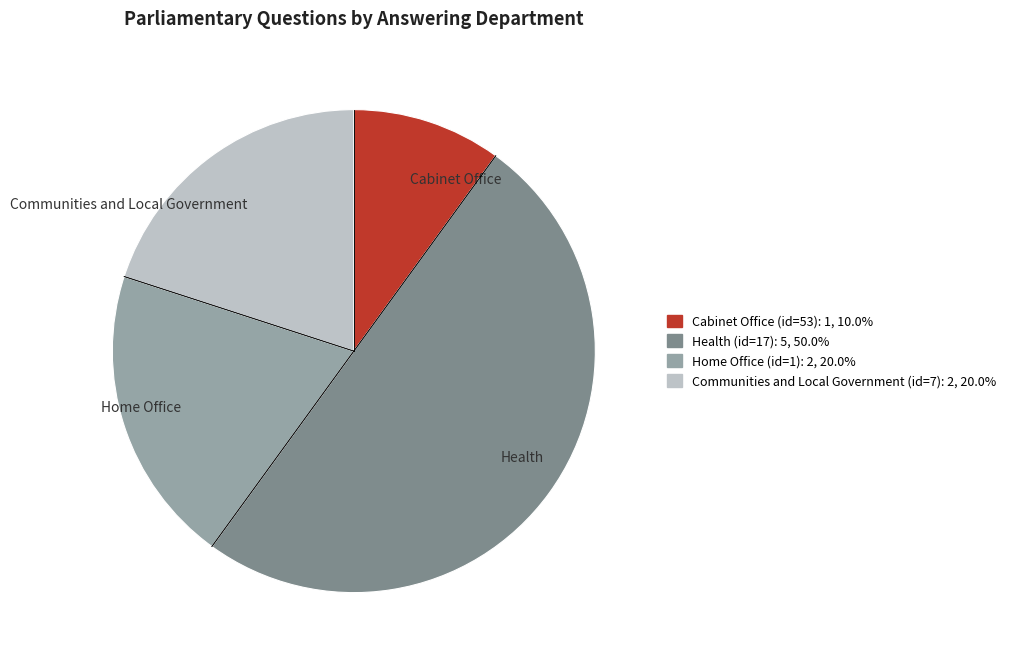

Is Communities and Local Government the majority of the pie?

No